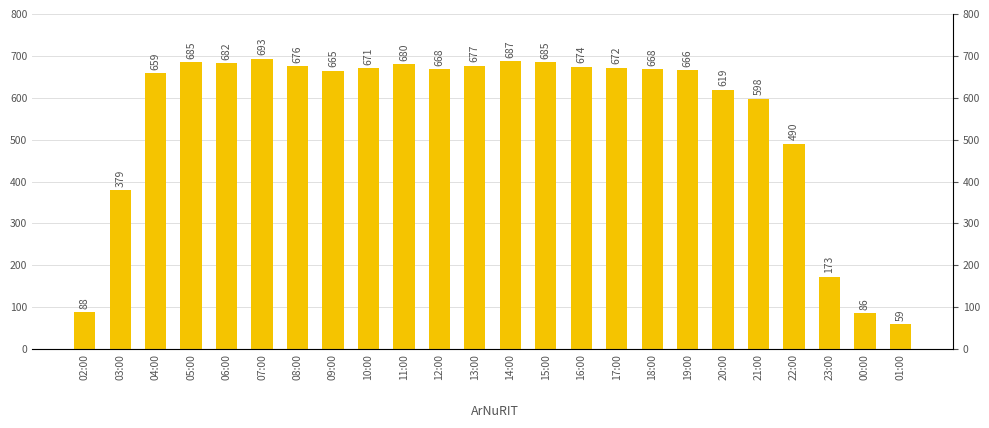

What is the smallest value displayed?

59